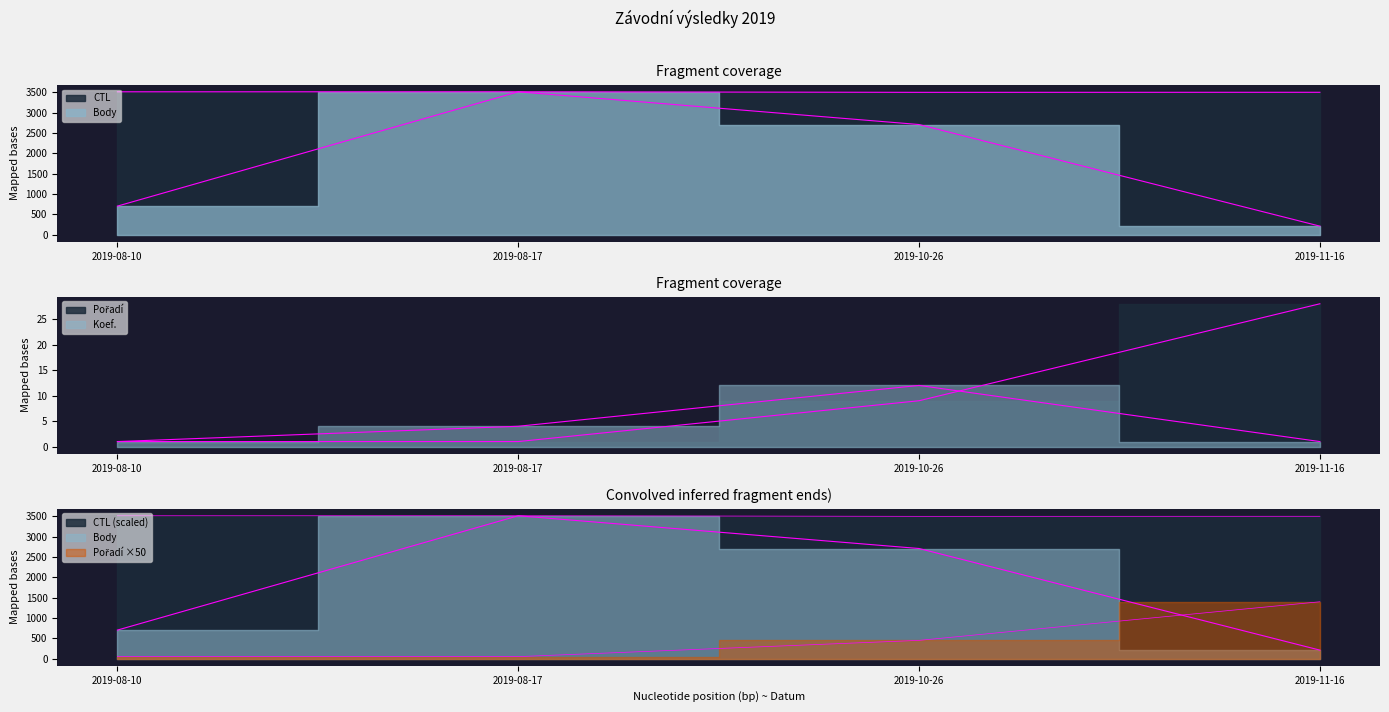

Reading left to right, transcribe all the data shown in this chart.

Body: 703.0	3517.0	2711.0	210.0
CTL: 3517.0	3517.0	3503.2	3504.5
Koef.: 1.0	4.0	12.0	1.0
Pořadí: 1.0	1.0	9.0	28.0